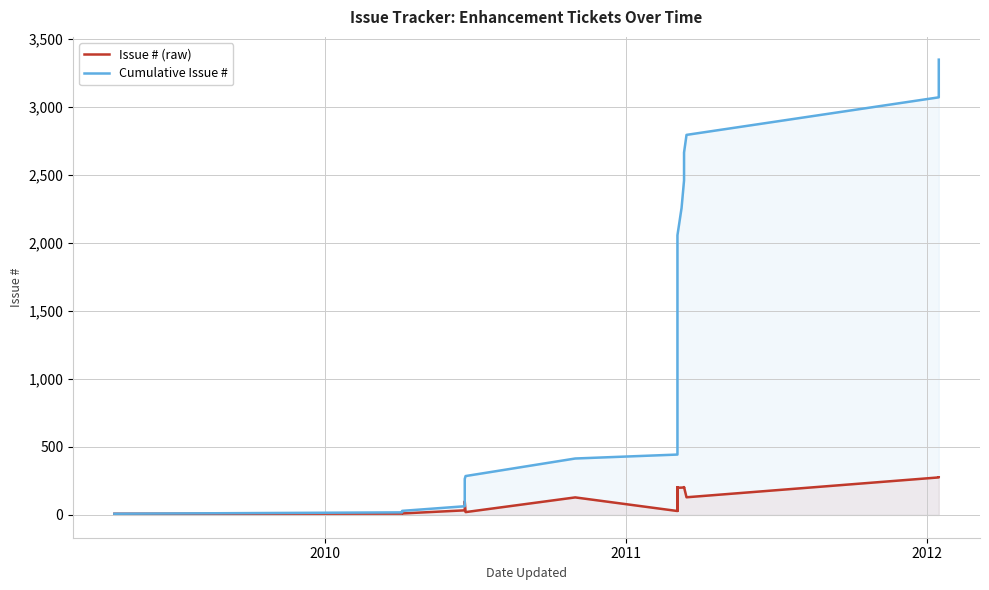

List the series in order of their overall mean, lowest first.

Issue # (raw), Cumulative Issue #